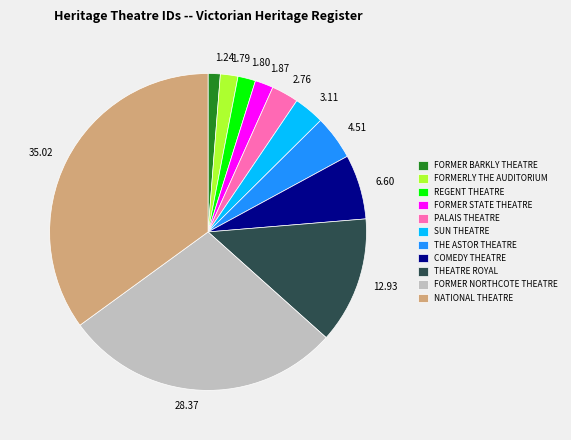

How many segments does this pie chart have?

11